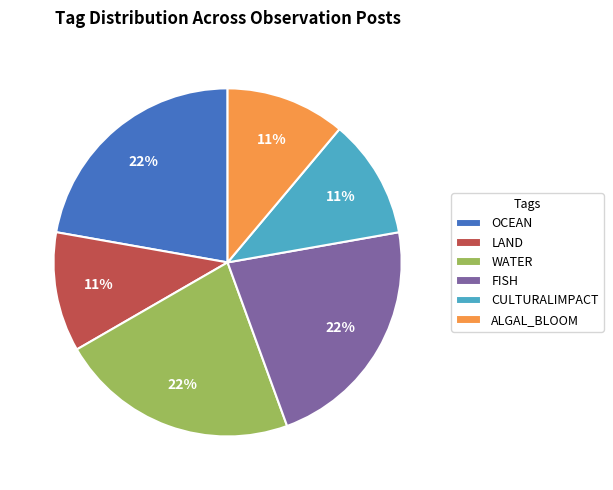

To the nearest percent, what percentage of the pie is ALGAL_BLOOM?

11%